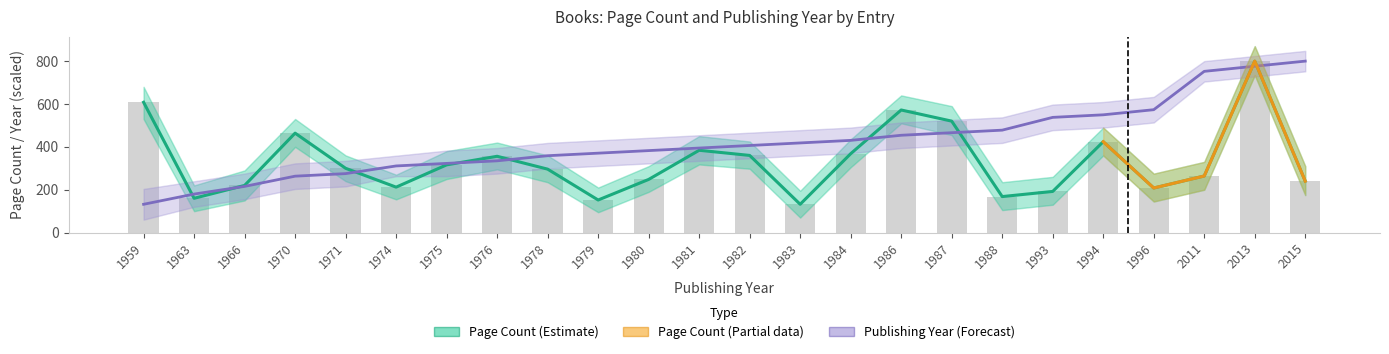

Between 1984 and 1987, which series saw the biggest shift?

pageCount